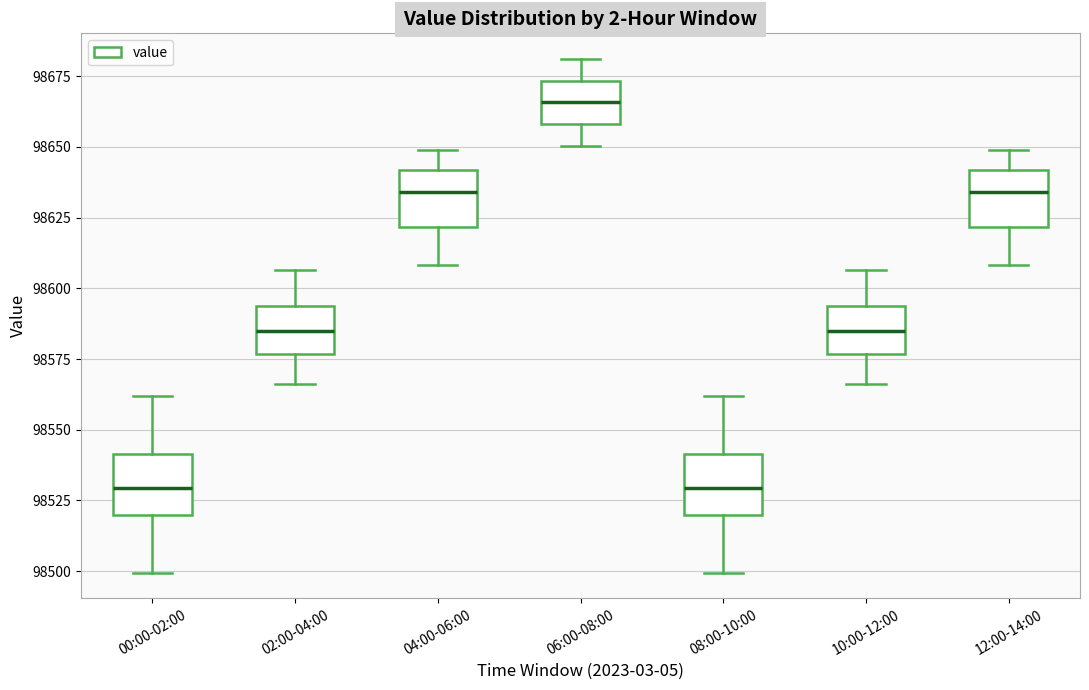

Where does the median line of the box for 12:00-14:00 sit on the y-axis? The values are not printed on the chart, so give them approximately, as read against the axis.

98635